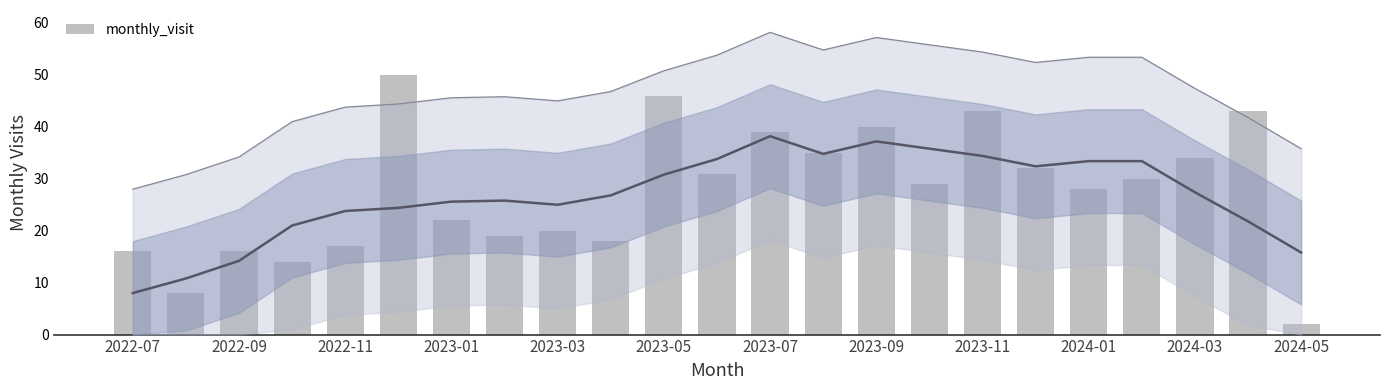

The chart shows a value of 30 at 19. True or false?

True